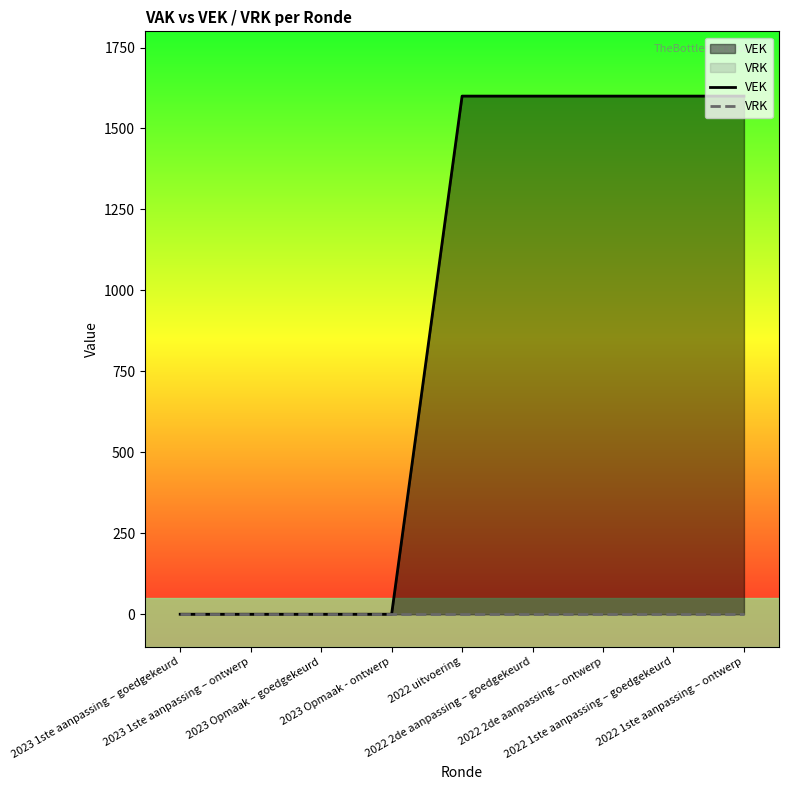

Reading left to right, list all the values displayed in this chart.

VEK: 2023 1ste aanpassing – goedgekeurd=0	2023 1ste aanpassing – ontwerp=0	2023 Opmaak – goedgekeurd=0	2023 Opmaak - ontwerp=0	2022 uitvoering=1600	2022 2de aanpassing – goedgekeurd=1600	2022 2de aanpassing – ontwerp=1600	2022 1ste aanpassing – goedgekeurd=1600	2022 1ste aanpassing – ontwerp=1600
VRK: 2023 1ste aanpassing – goedgekeurd=0	2023 1ste aanpassing – ontwerp=0	2023 Opmaak – goedgekeurd=0	2023 Opmaak - ontwerp=0	2022 uitvoering=0	2022 2de aanpassing – goedgekeurd=0	2022 2de aanpassing – ontwerp=0	2022 1ste aanpassing – goedgekeurd=0	2022 1ste aanpassing – ontwerp=0